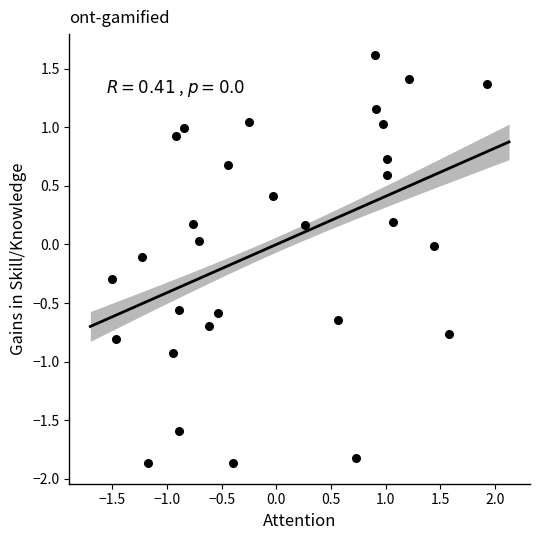

What is the range of X values (max minus min)?

3.4